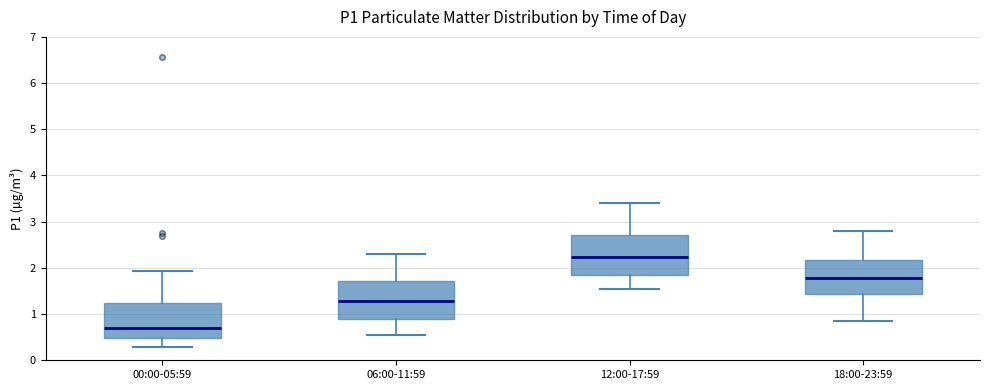

Reading left to right, read every box against the y-axis: the position of its median line, the range the box covers, and the ends of its whiskers. The values are not printed on the chart, so give them approximately, as read against the axis.

00:00-05:59: median 0.7, box 0.5 to 1.2, whiskers 0.3 to 1.9
06:00-11:59: median 1.3, box 0.9 to 1.7, whiskers 0.6 to 2.3
12:00-17:59: median 2.2, box 1.9 to 2.7, whiskers 1.6 to 3.4
18:00-23:59: median 1.8, box 1.4 to 2.2, whiskers 0.9 to 2.8